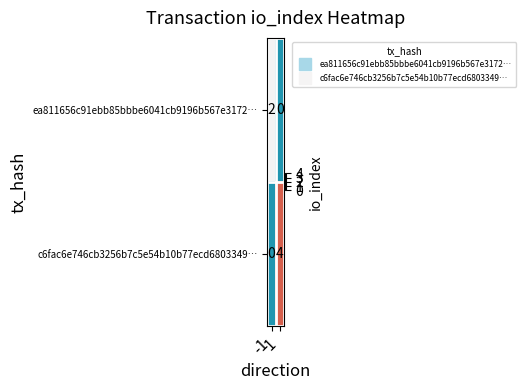

How many series are shown in this chart?

2